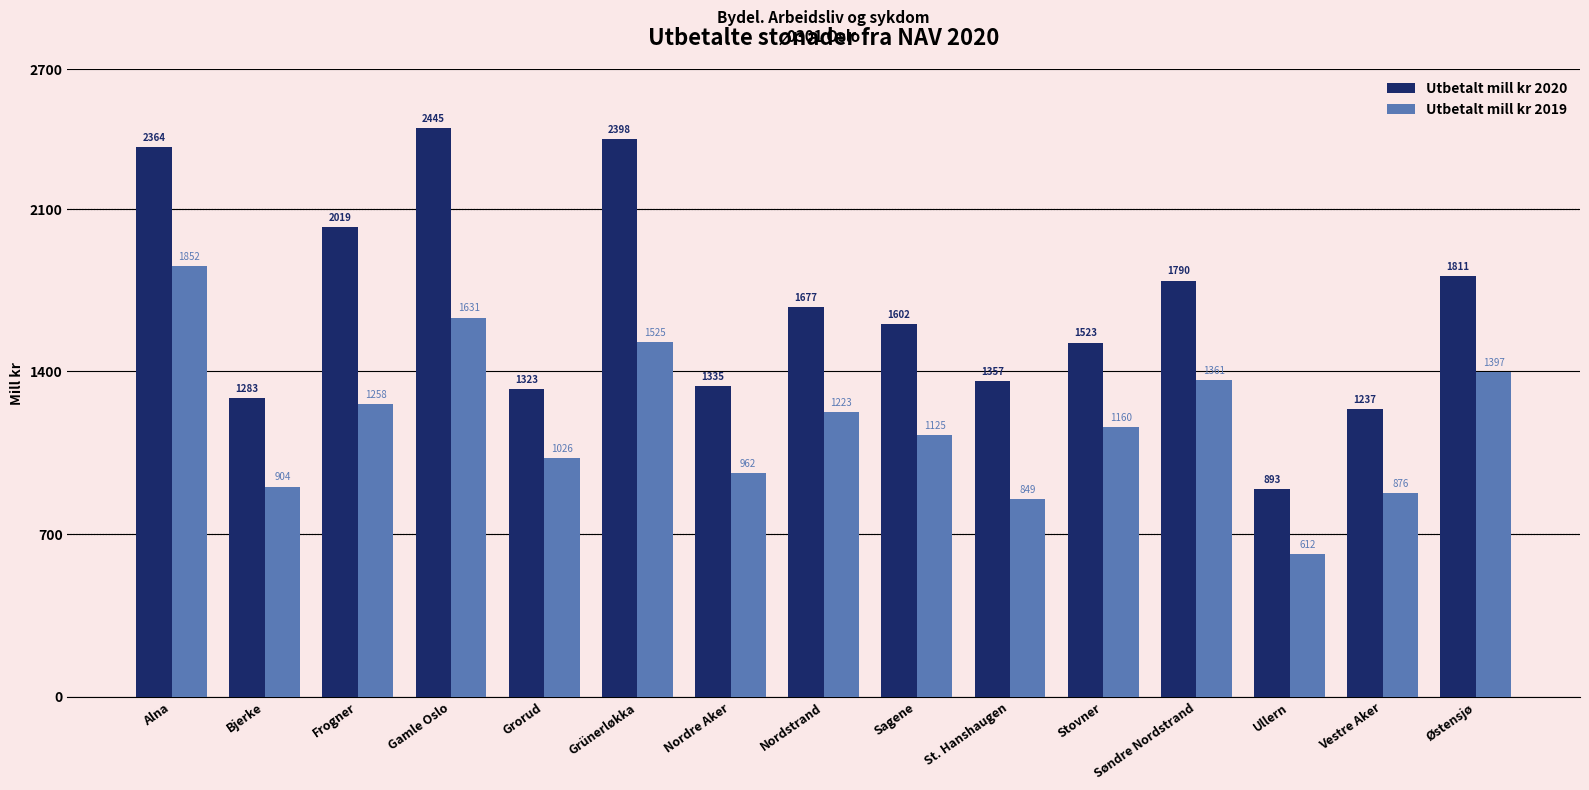

At which label does Utbetalt mill kr 2019 reach its minimum?

Ullern